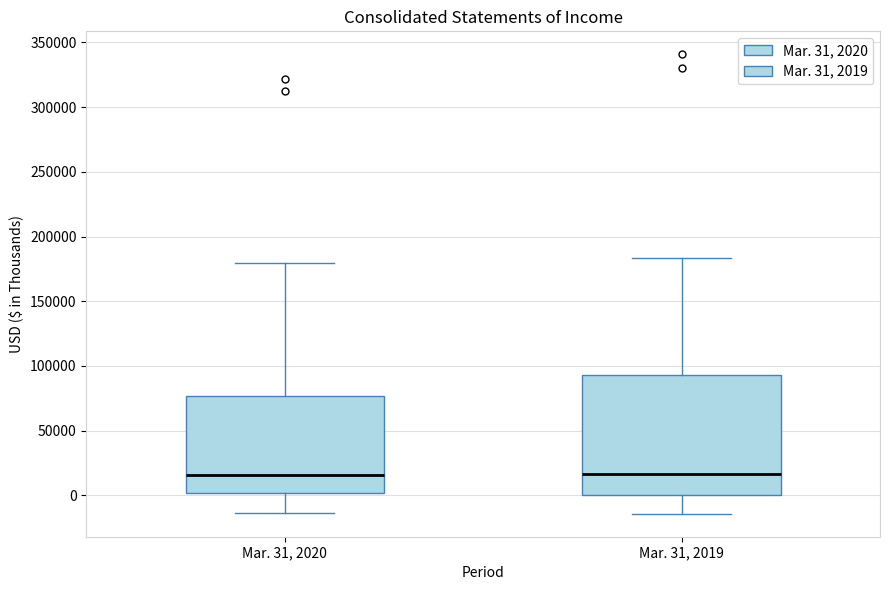

Reading left to right, read every box against the y-axis: the position of its median line, the range the box covers, and the ends of its whiskers. The values are not printed on the chart, so give them approximately, as read against the axis.

Mar. 31, 2020: median 15000, box 0 to 75000, whiskers -15000 to 180000
Mar. 31, 2019: median 15000, box 0 to 95000, whiskers -15000 to 185000